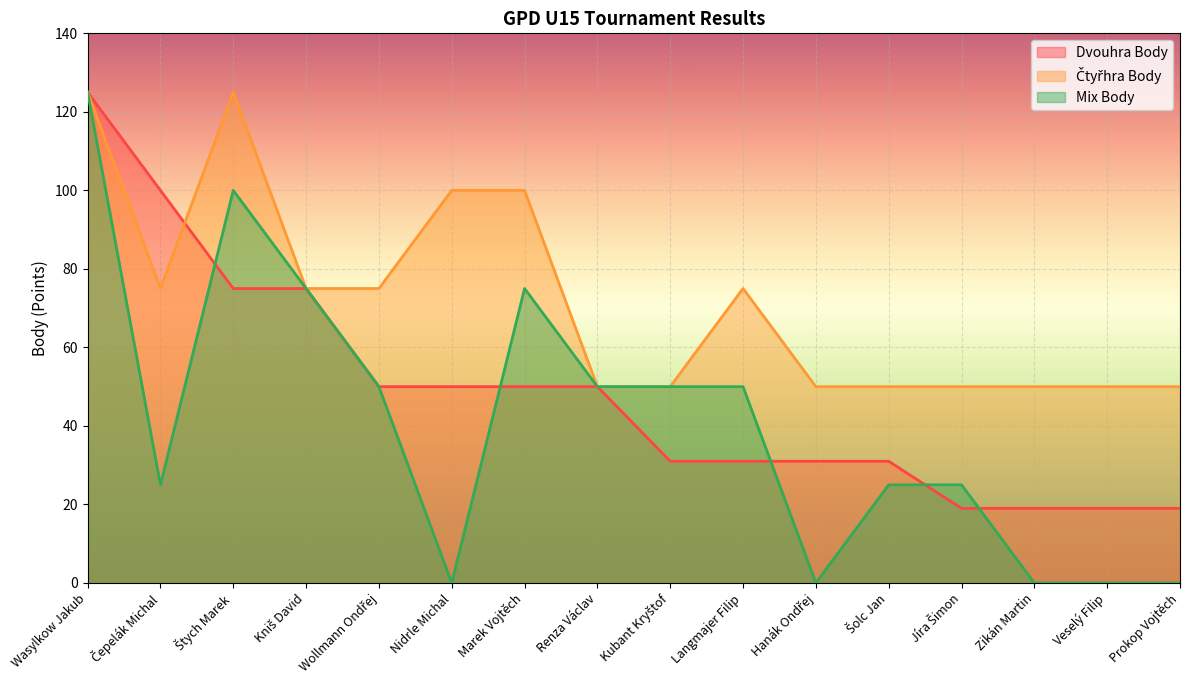

How many data points in Mix Body are above 50?

4